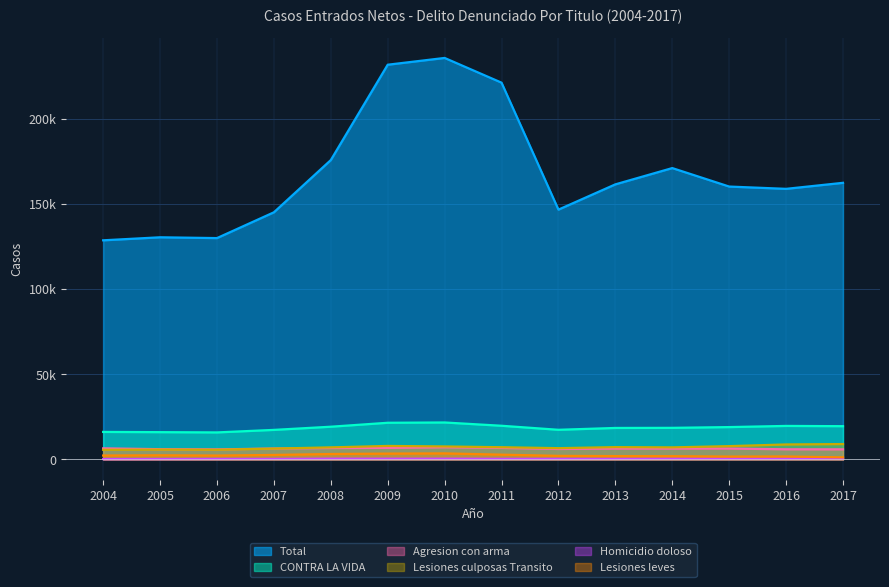

Which series has the largest total across all categories?

Total